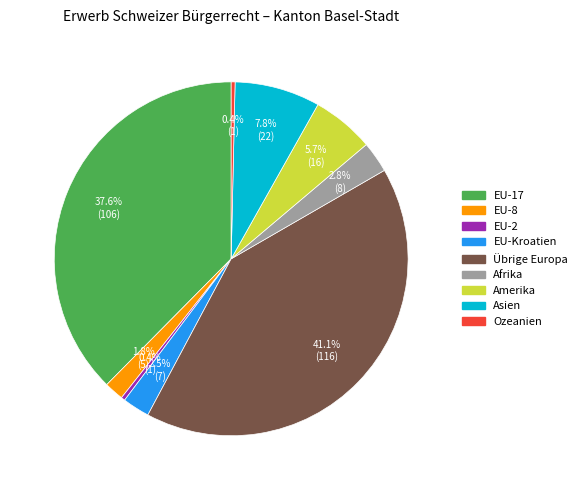

To the nearest percent, what percentage of the pie is Afrika?

3%